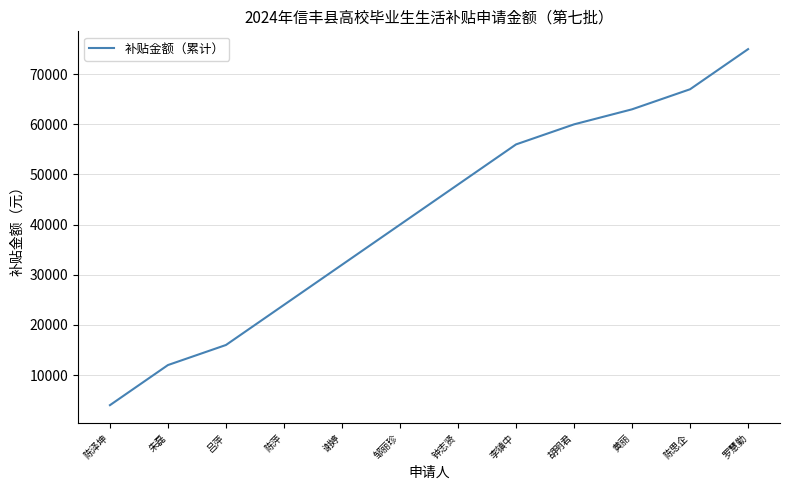

Which category has the lowest value across all series?

陈泽坤